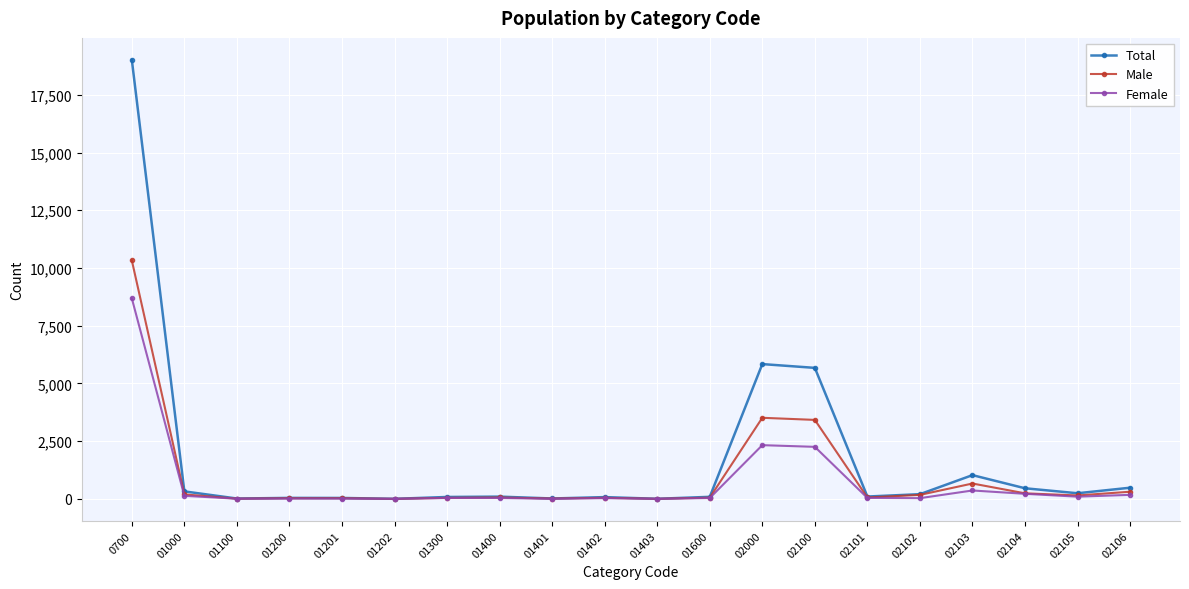

Is it true that Female equals 31 at 02102?

True